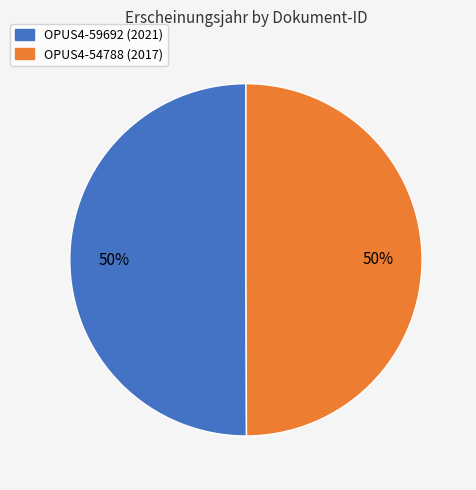

To the nearest percent, what percentage of the pie is OPUS4-54788?

50%